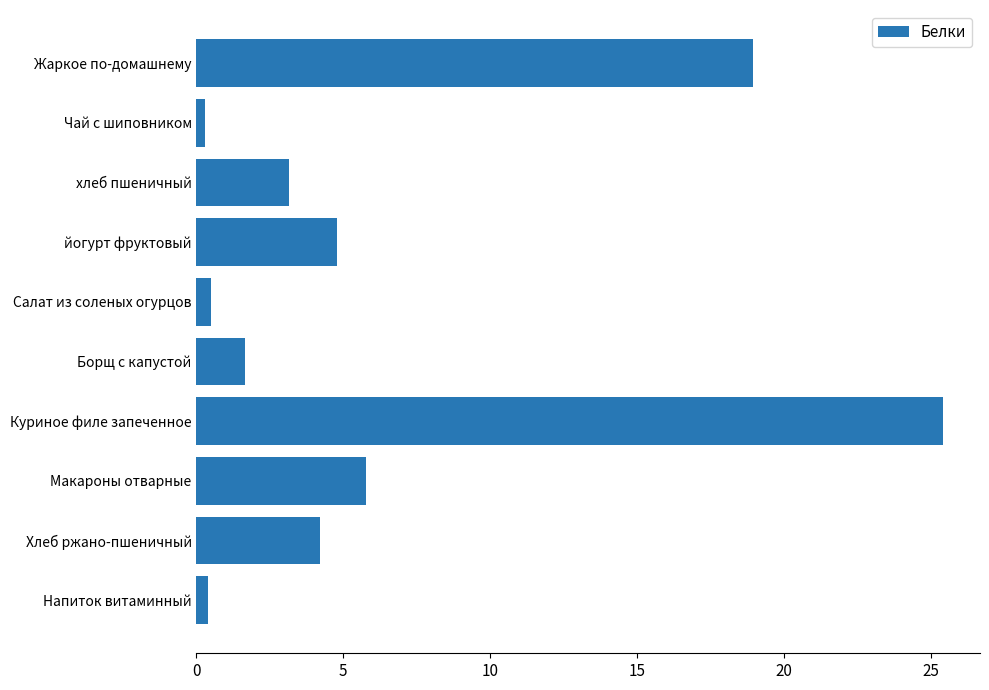

Read the value at Хлеб ржано-пшеничный.

4.2